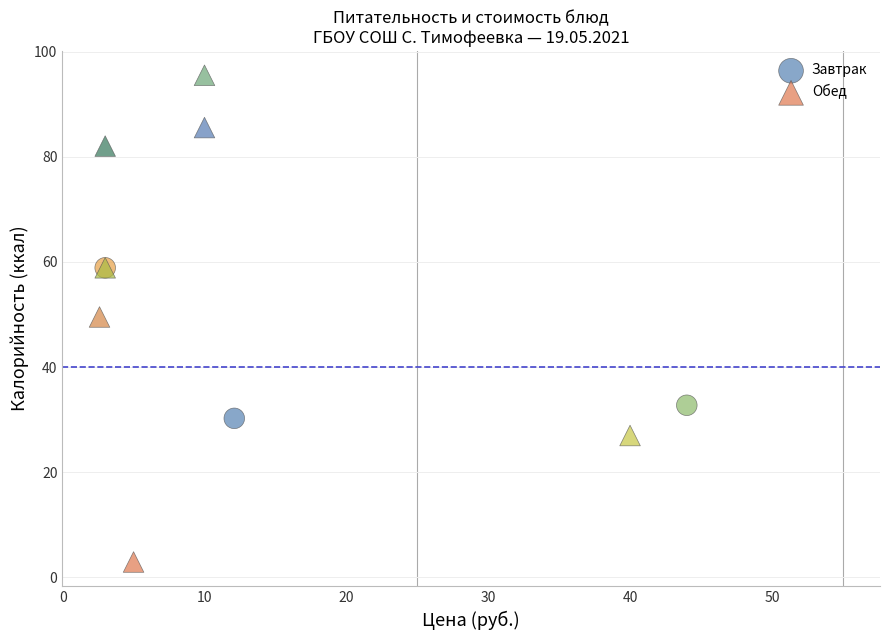

Which series has the widest spread of Y values?

Обед